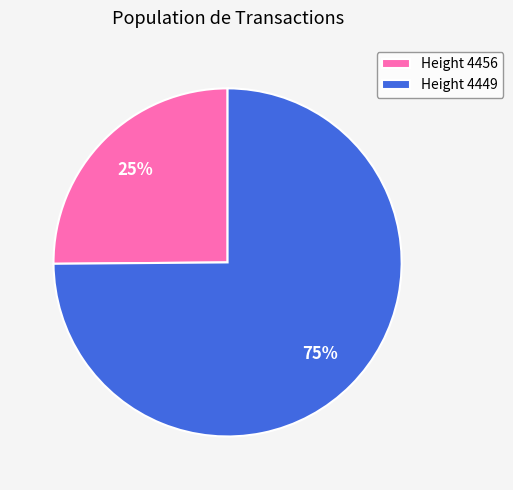

Which category has the smallest portion of the pie?

Height 4456